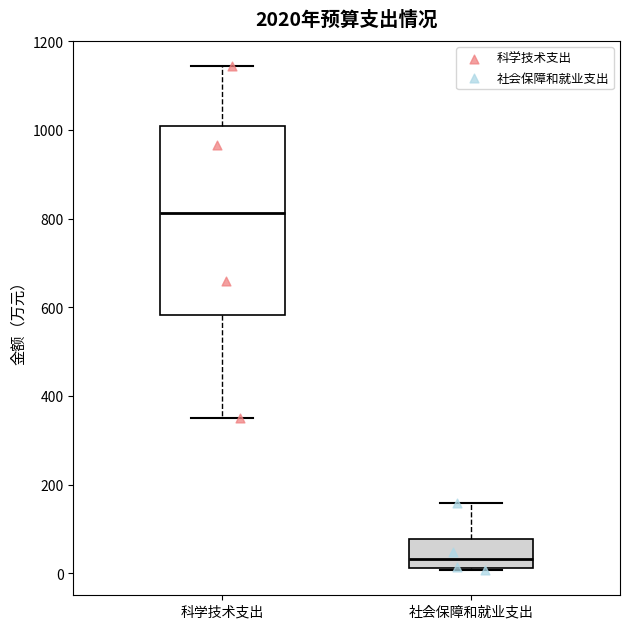

Where does the upper whisker of the box for 社会保障和就业支出 end on the y-axis? The values are not printed on the chart, so give them approximately, as read against the axis.

160